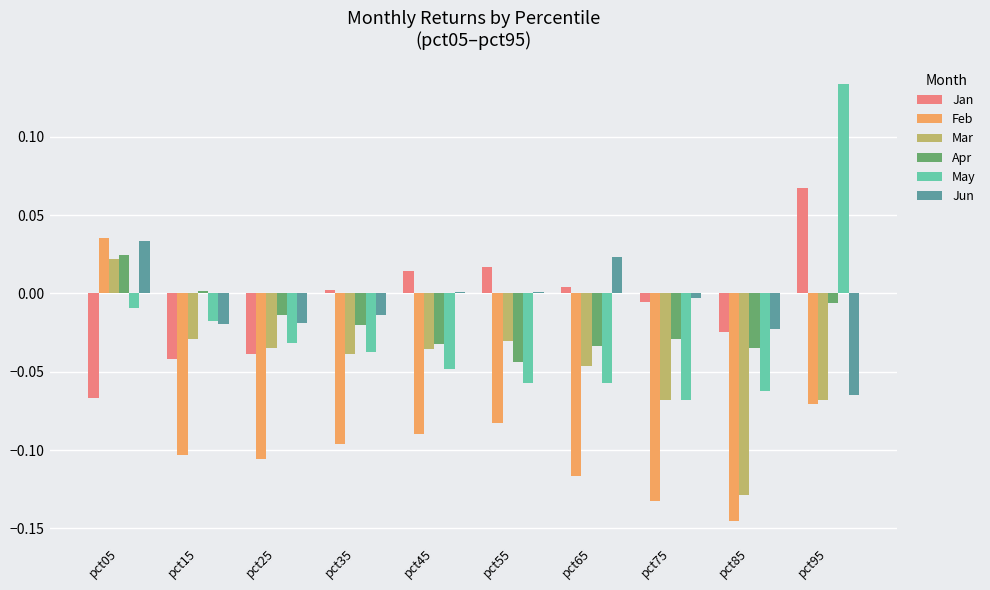

At which category is the sum across all series the highest?

pct05